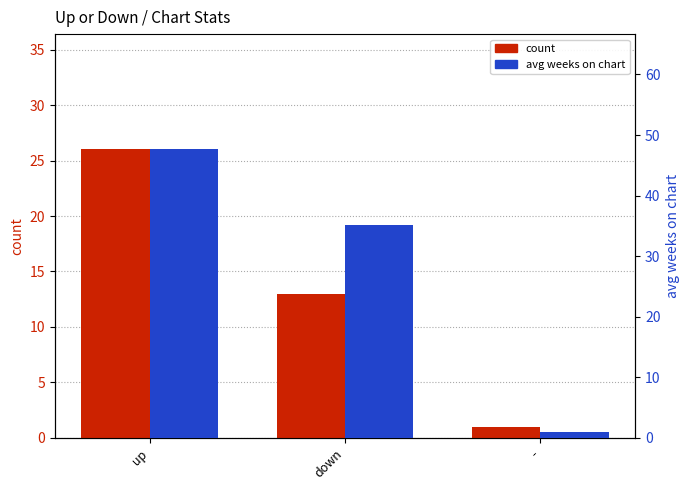

What are all the series names shown in the legend?

count, avg weeks on chart